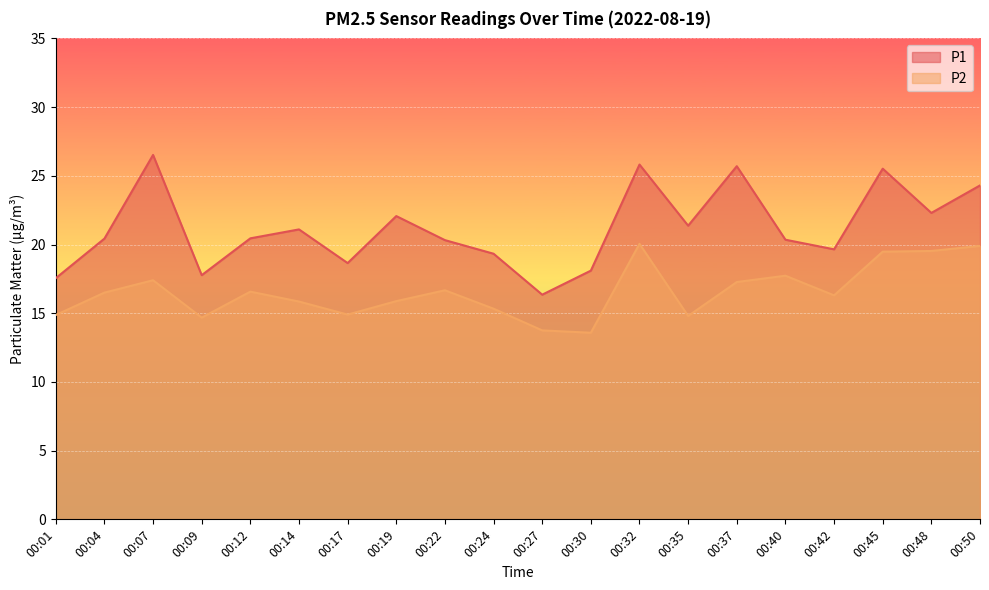

Rank the series by their maximum value, from lowest to highest.

P2, P1